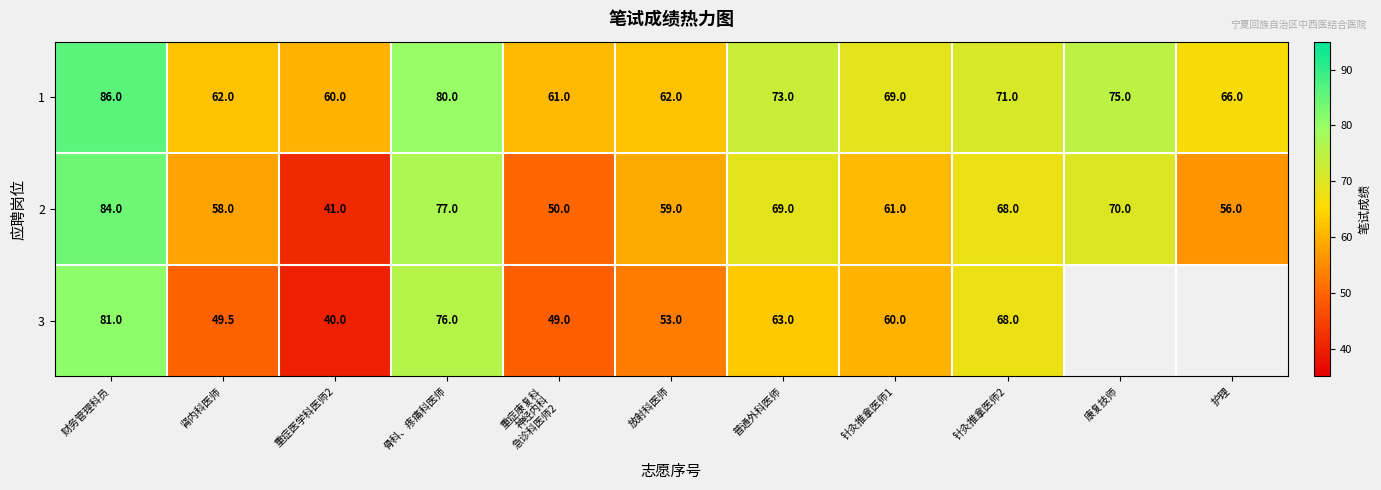

Count the number of data series in this chart.

3